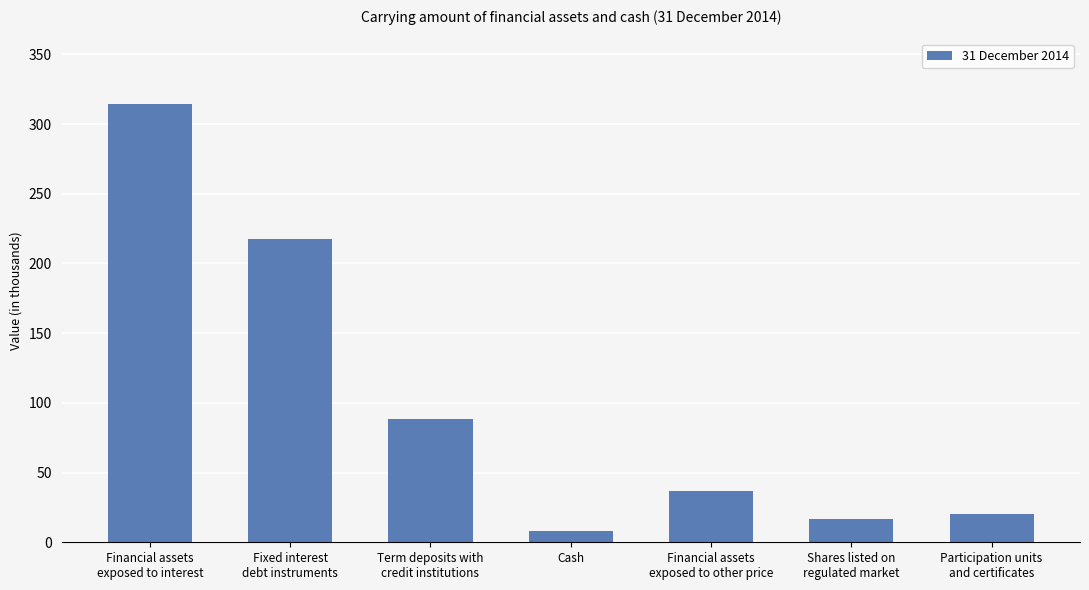

Rank the categories by value from lowest to highest.

Cash, Shares listed on
regulated market, Participation units
and certificates, Financial assets
exposed to other price, Term deposits with
credit institutions, Fixed interest
debt instruments, Financial assets
exposed to interest